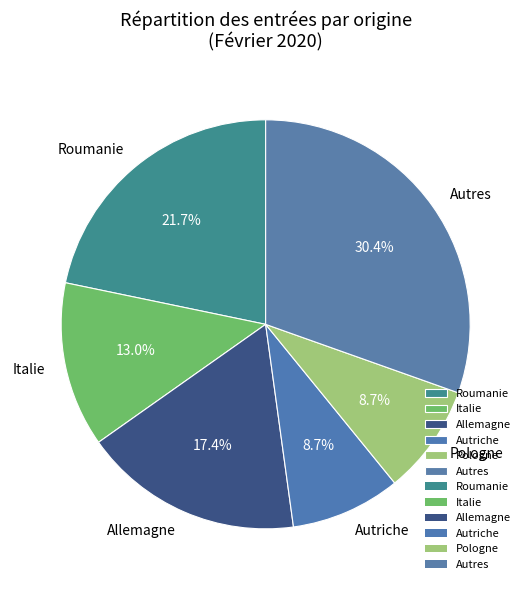

Combined, do Roumanie and Autriche account for over 50%?

No